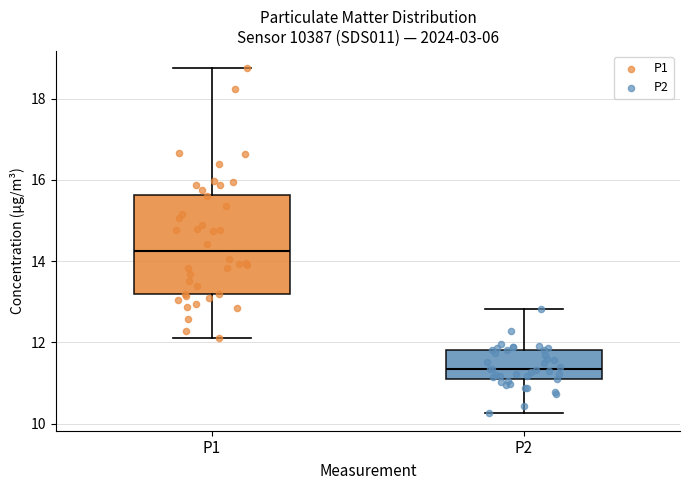

Comparing the boxes themselves (not the whiskers), which one is the tallest?

P1